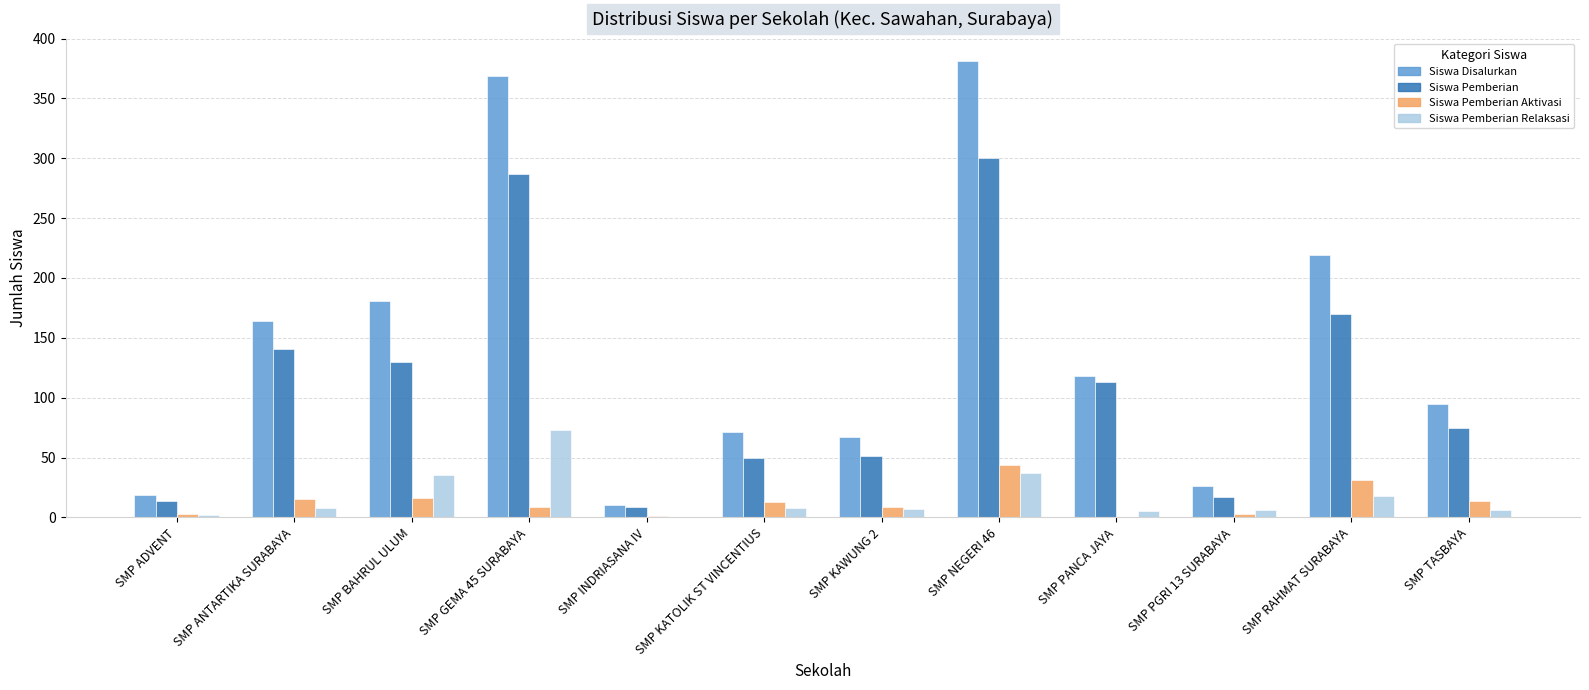

What are all the series names shown in the legend?

Siswa Disalurkan, Siswa Pemberian, Siswa Pemberian Aktivasi, Siswa Pemberian Relaksasi